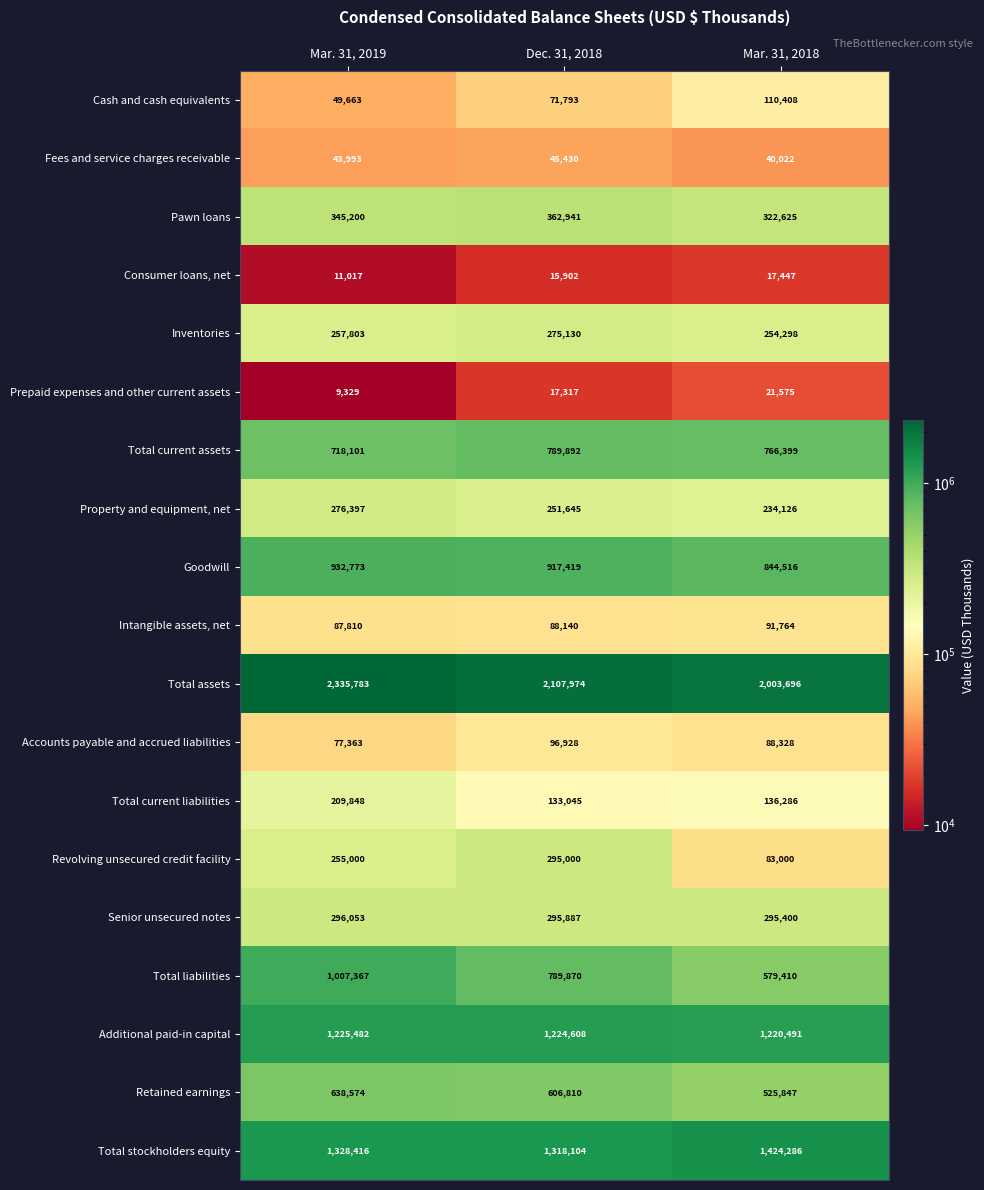

What is the average value of the Accounts payable and accrued liabilities series?

87540